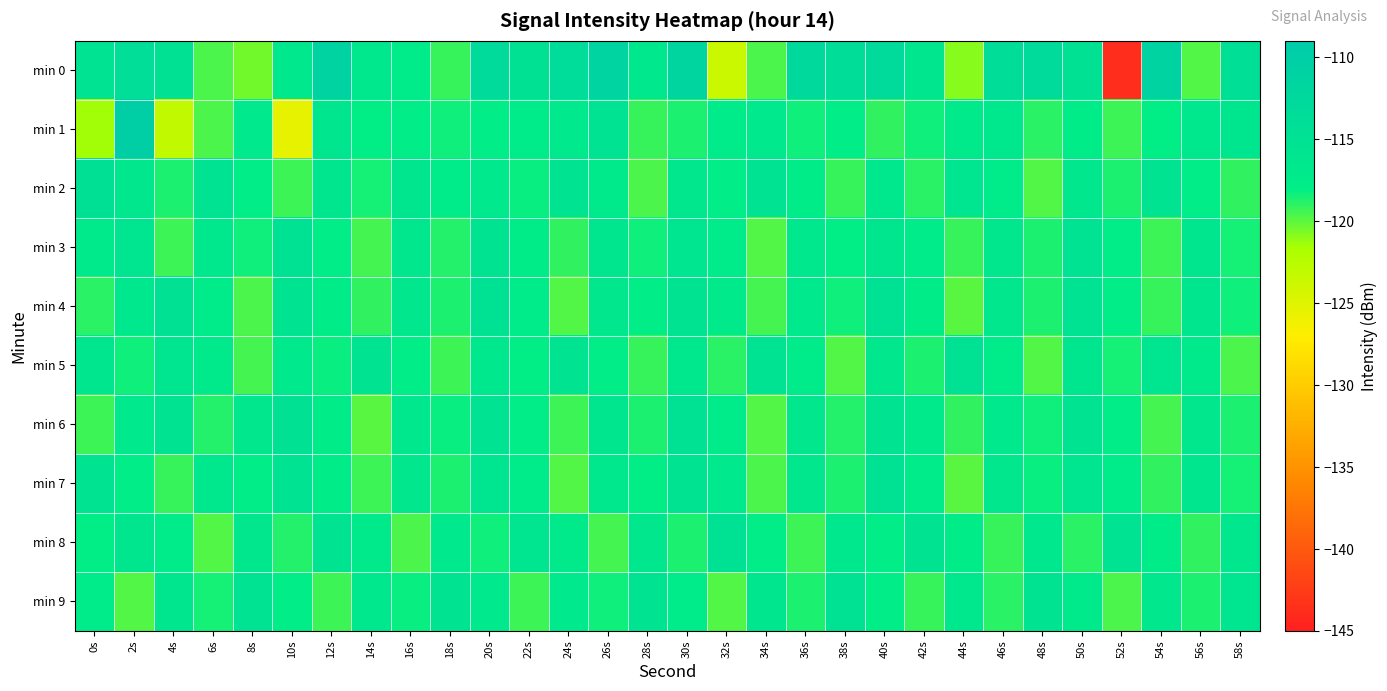

Which has a higher value, 34s or 52s?

34s